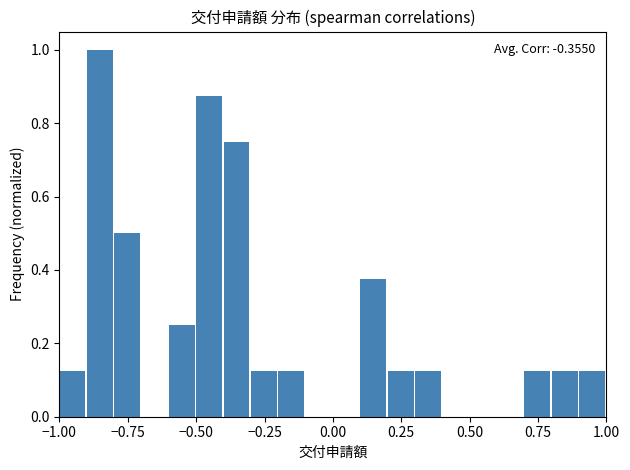

Around what value on the x-axis is the tallest bar? Give the approximate position of its centre, as read against the axis.

-0.85